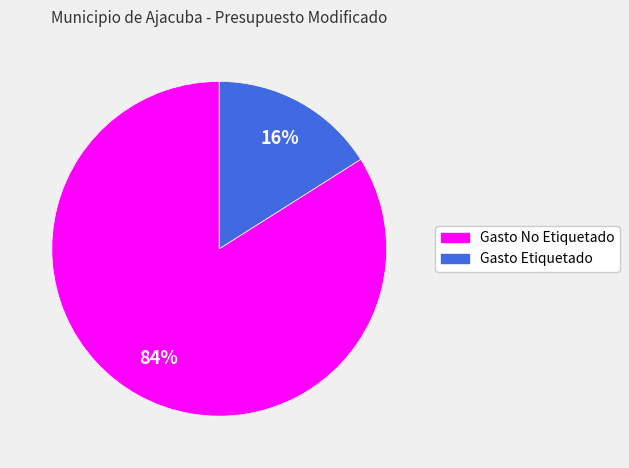

How many segments does this pie chart have?

2